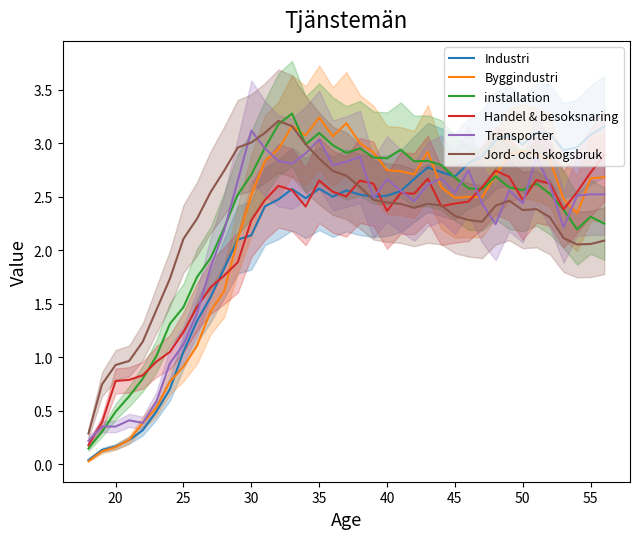

The value of Jord- och skogsbruk at 25 is 1.1. True or false?

False